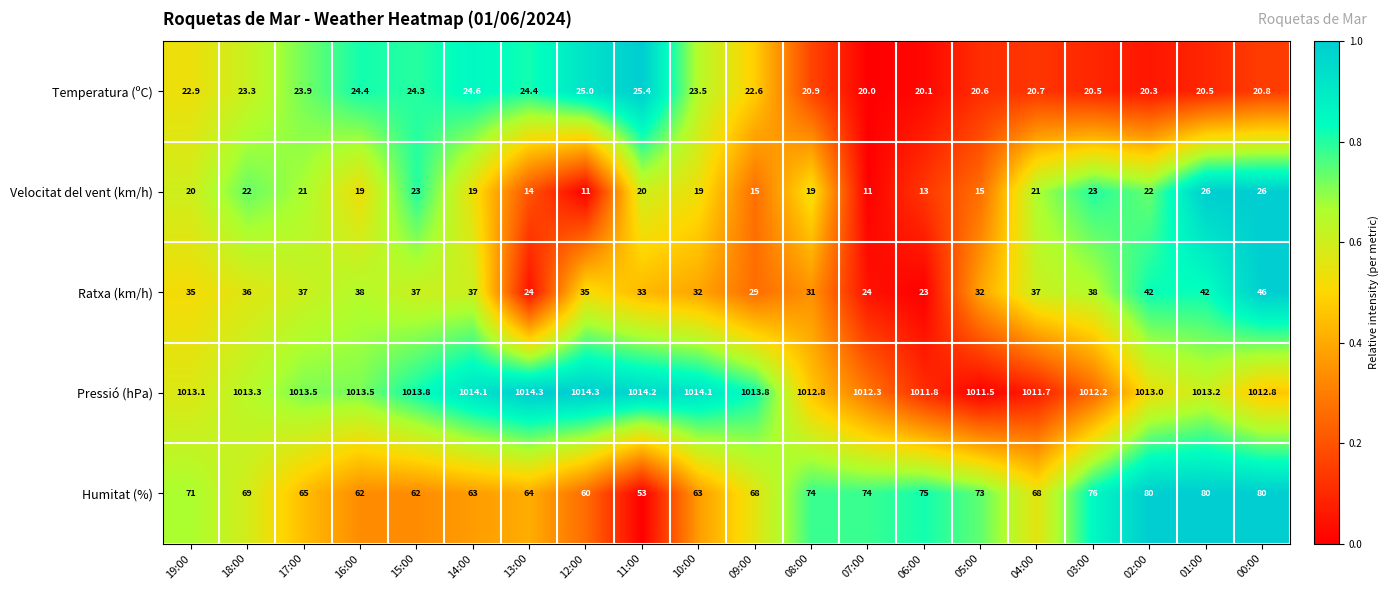

How many distinct data groups are displayed?

5